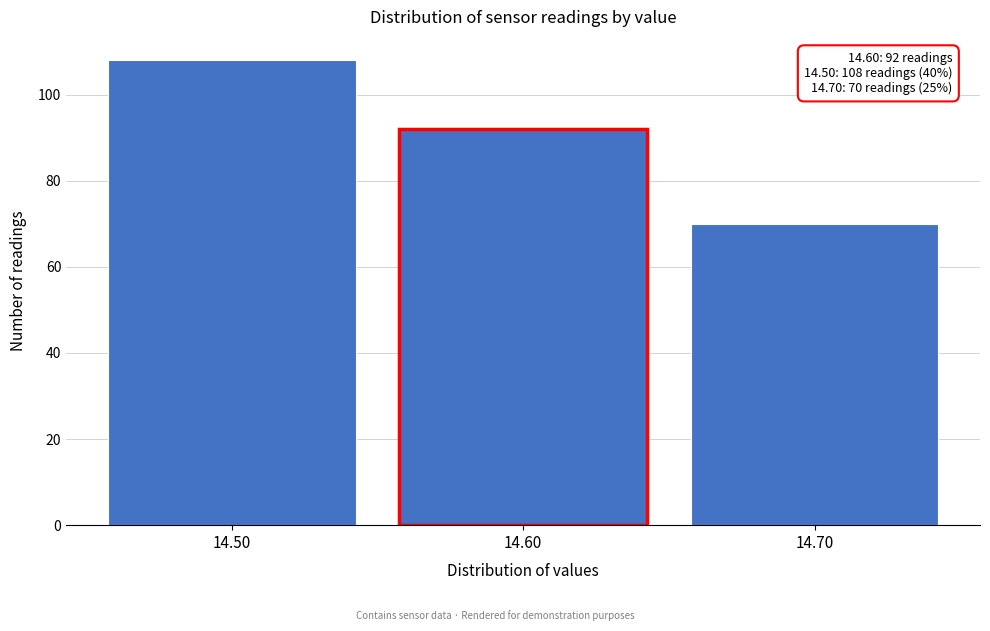

Reading left to right, list all the values displayed in this chart.

108	92	70